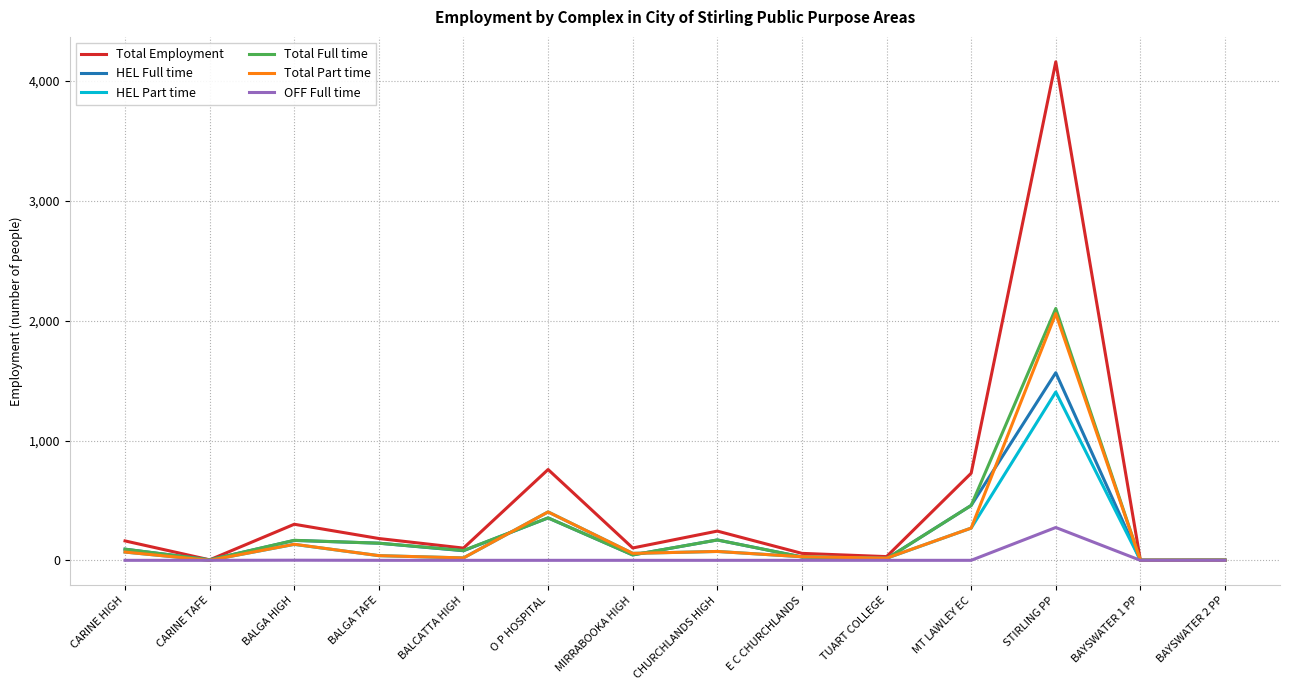

What is the difference between the highest and lowest values at CARINE HIGH?

162